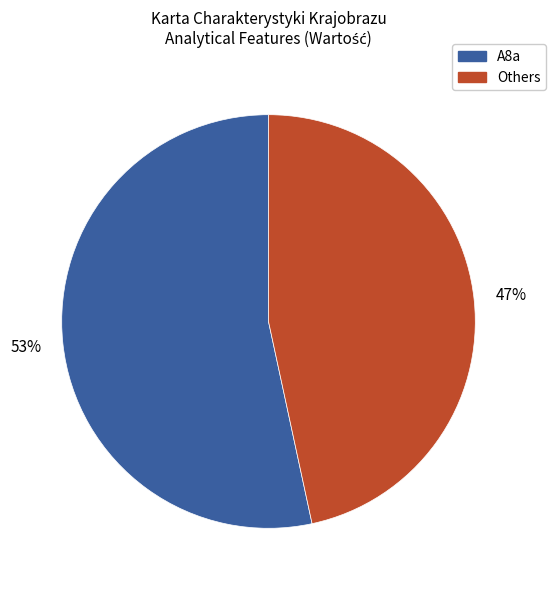

Is it true that Others is 47% of the pie?

True